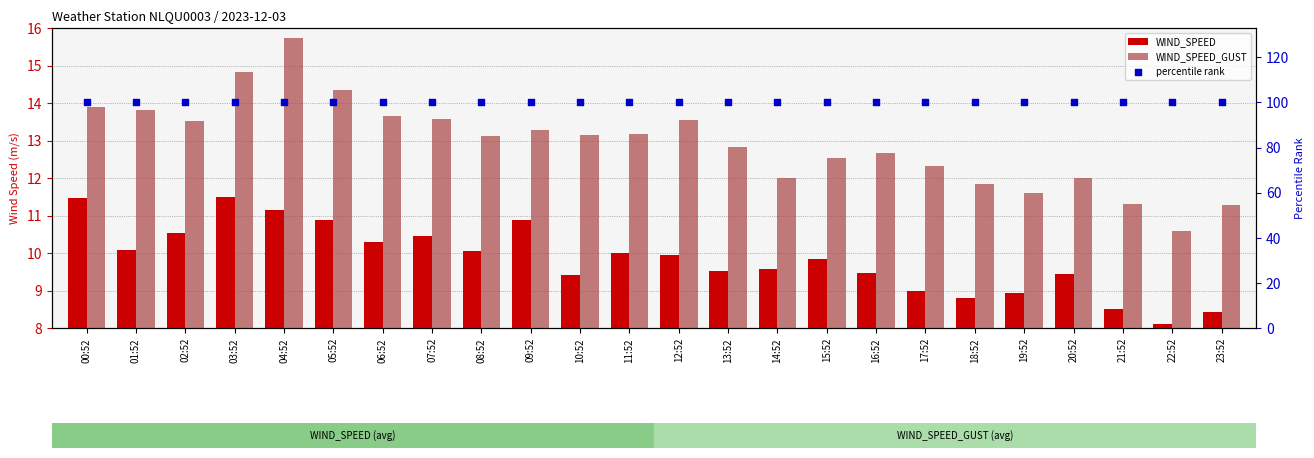

At which category is the sum across all series the highest?

04:52